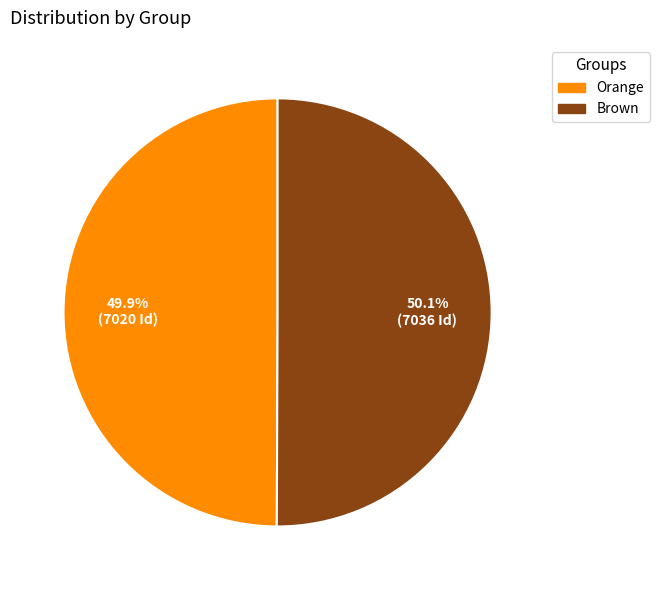

To the nearest percent, what percentage of the pie is Brown?

50%